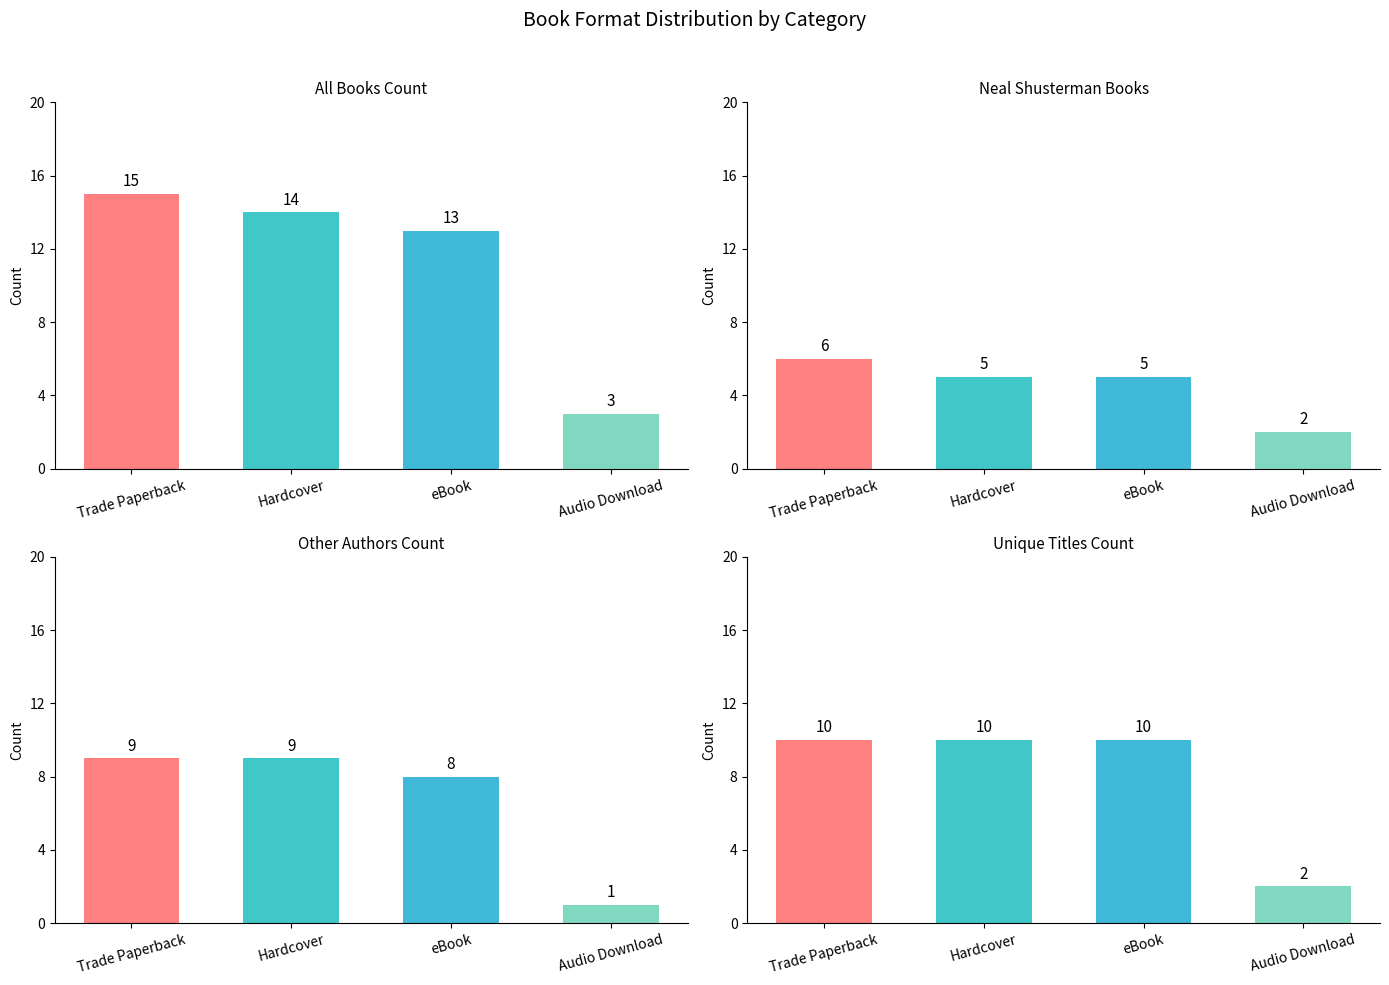

List the series in order of their overall mean, lowest first.

Neal Shusterman, Other Authors, Unique Titles, All Books